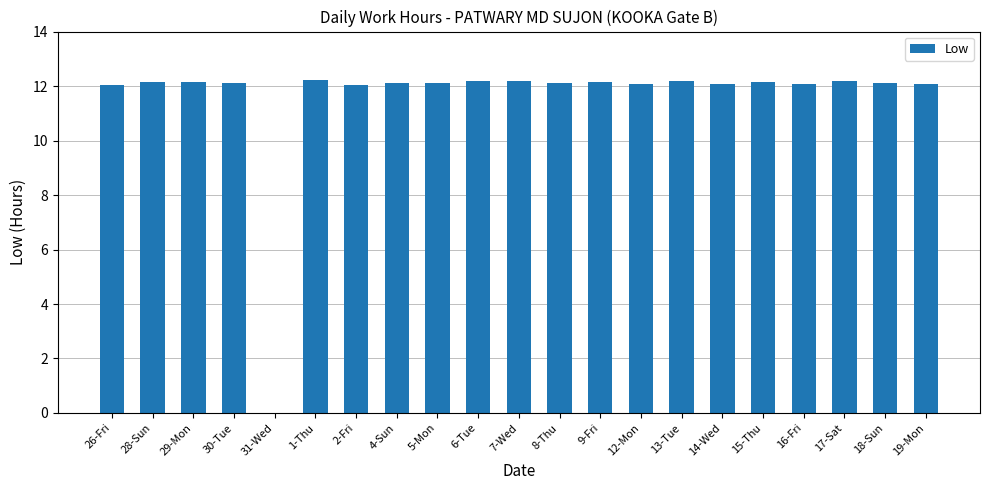

What is the greatest value displayed?

12.2